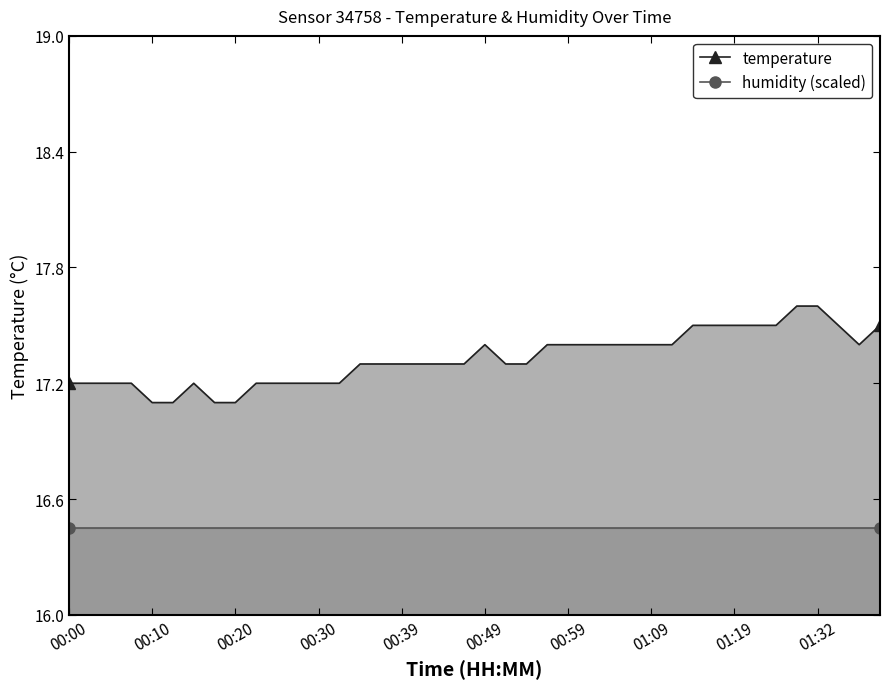

What position from the left is 01:29?

36